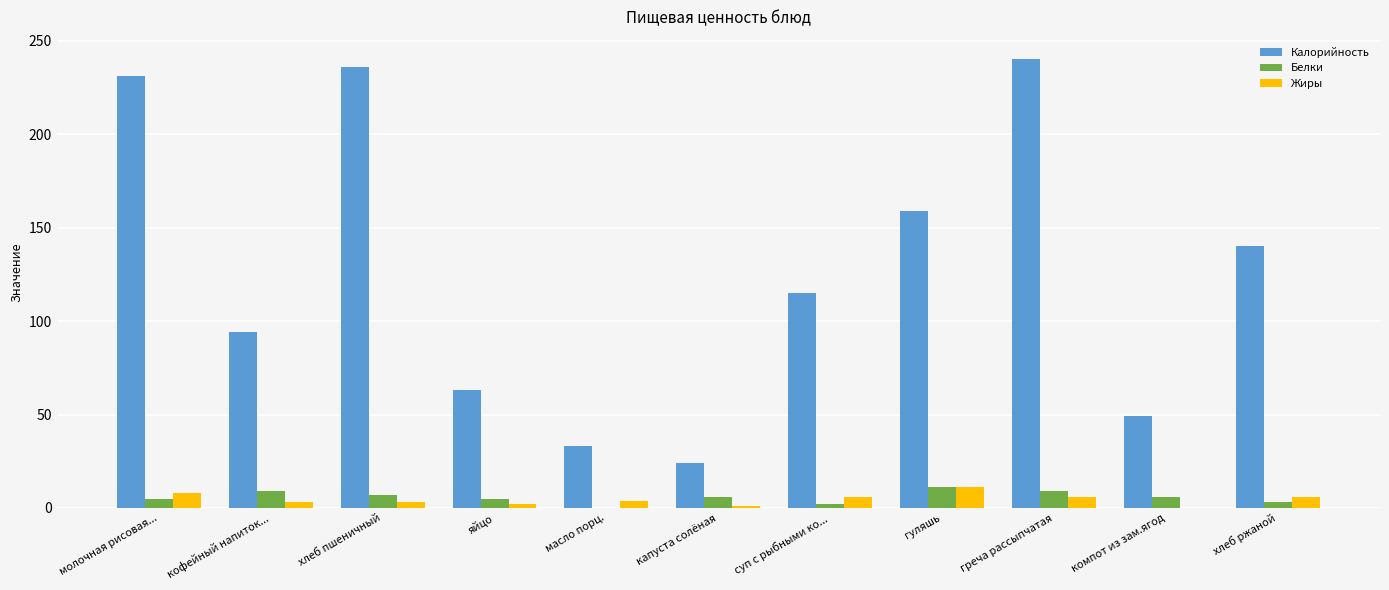

Count the number of data series in this chart.

3